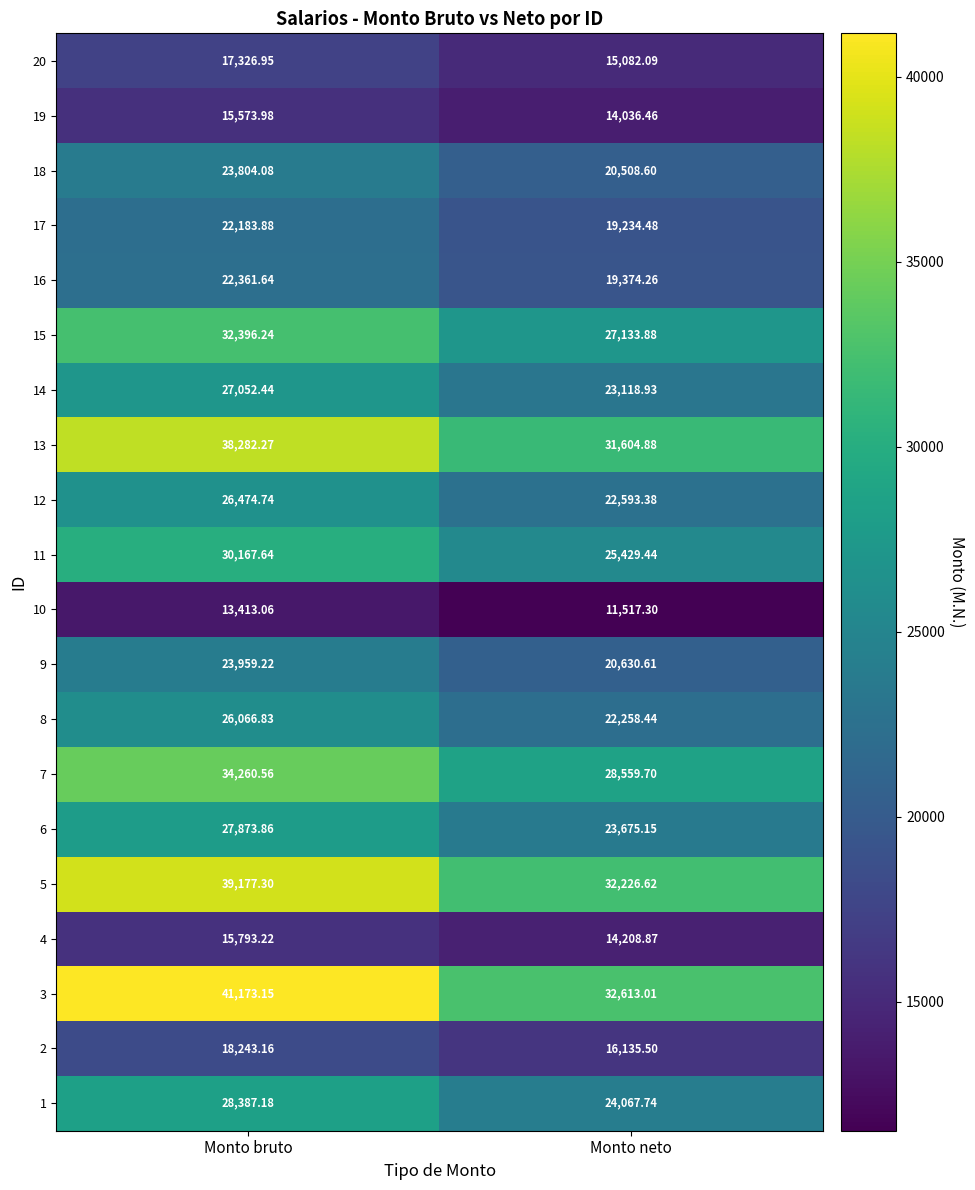

At which category is the sum across all series the highest?

Monto bruto